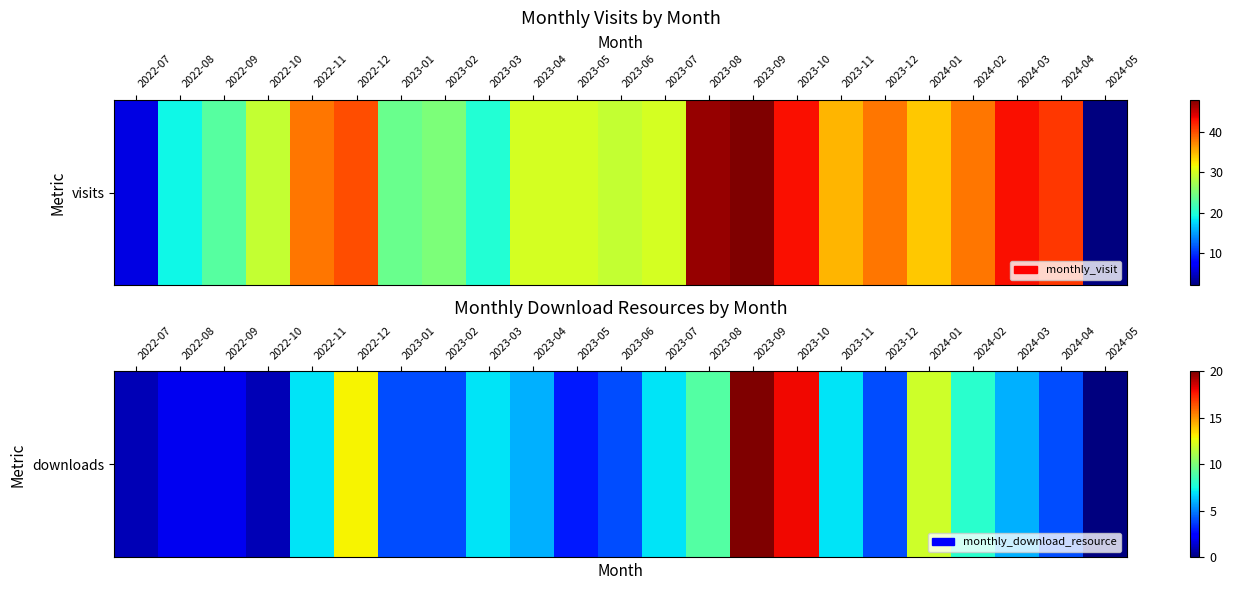

What is the average value?

6